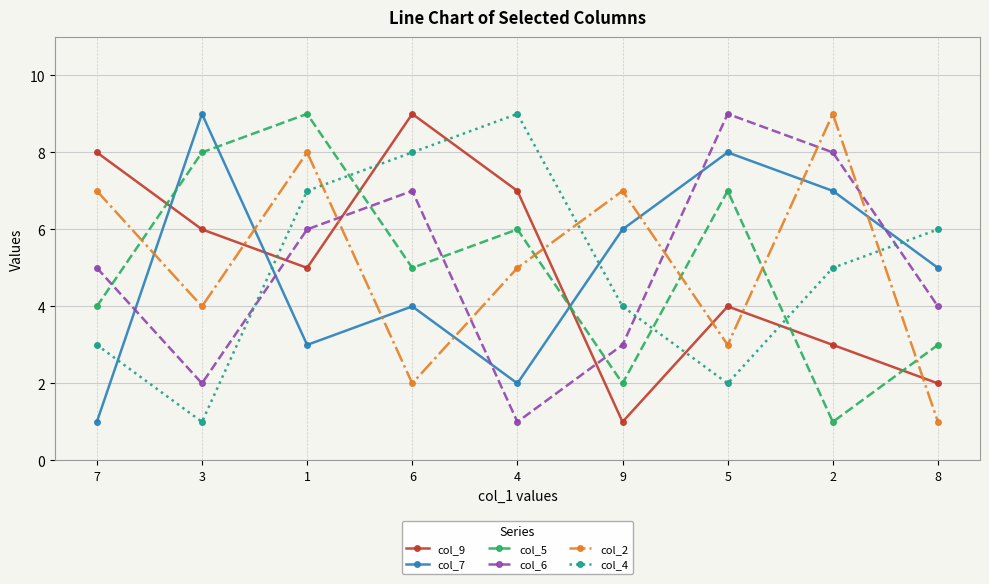

Which category has the lowest value in the col_2 series?

8